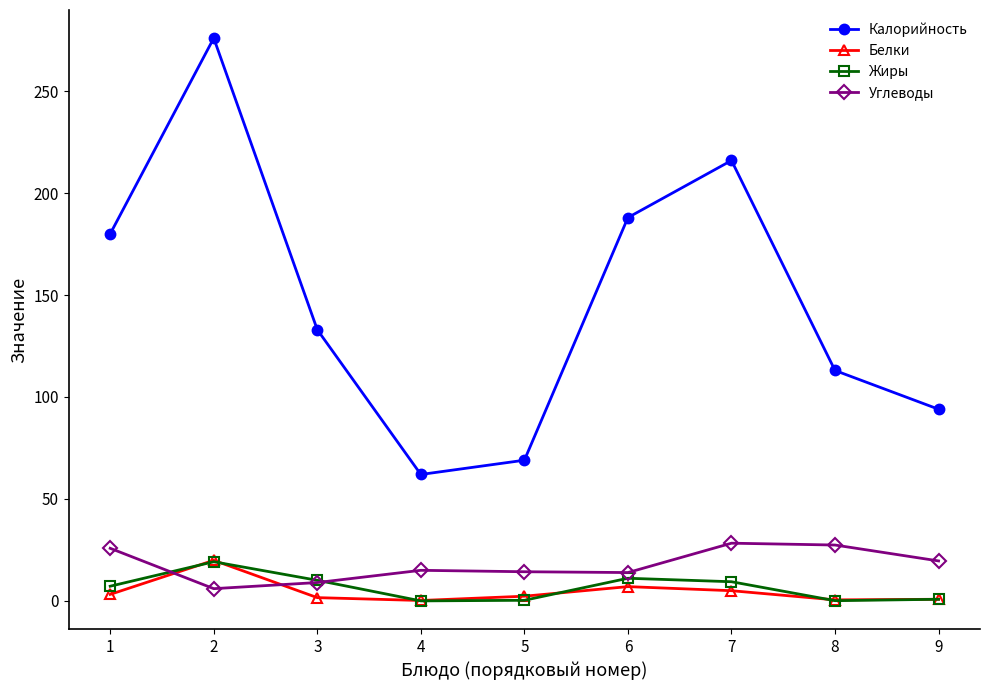

How many data points in Жиры are above 7?

5